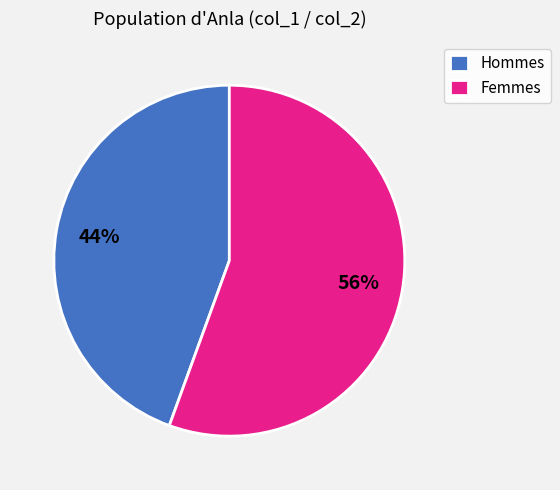

Combined, do Hommes and Femmes account for over 50%?

Yes